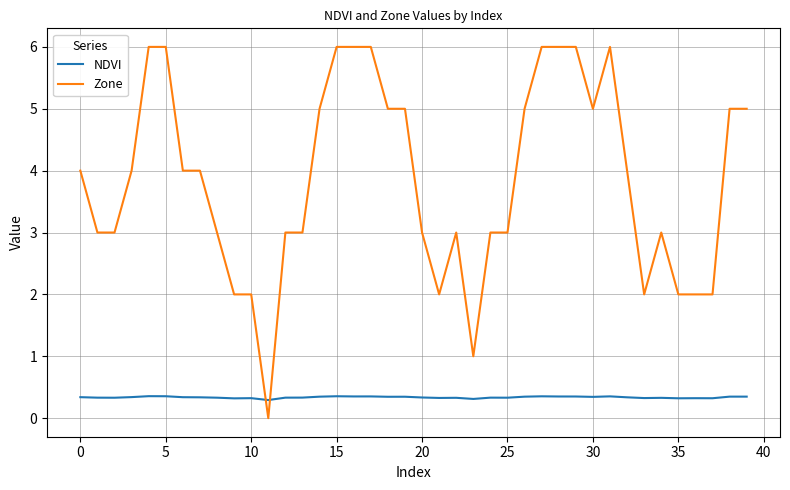

Which series has the largest range (max minus min)?

Zone